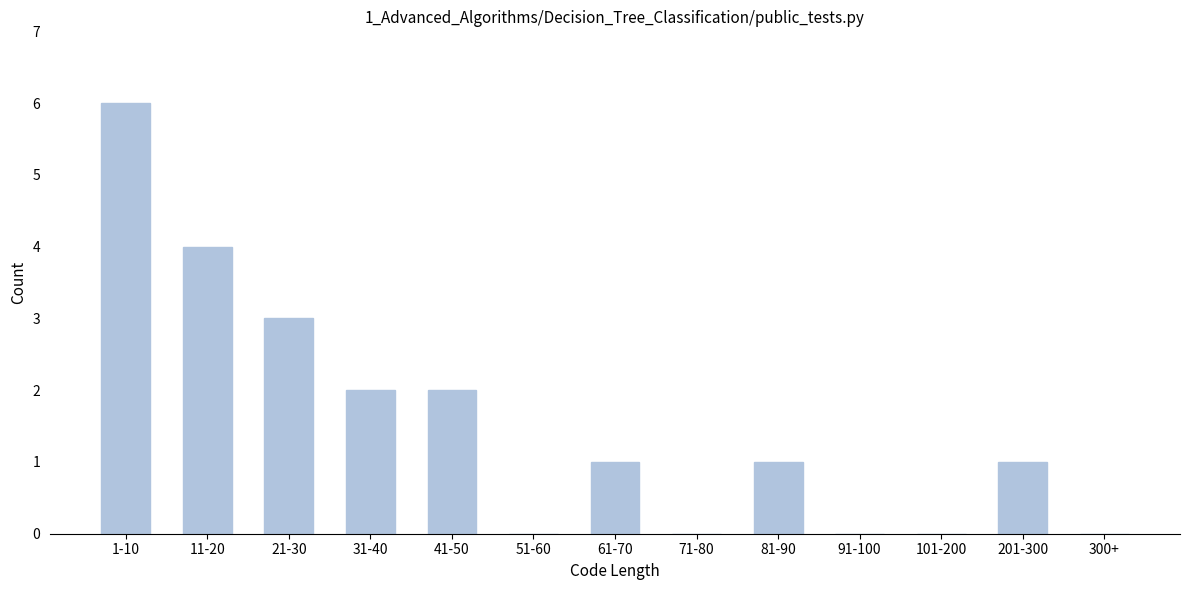

Reading left to right, transcribe all the data shown in this chart.

1-10=6	11-20=4	21-30=3	31-40=2	41-50=2	51-60=0	61-70=1	71-80=0	81-90=1	91-100=0	101-200=0	201-300=1	300+=0